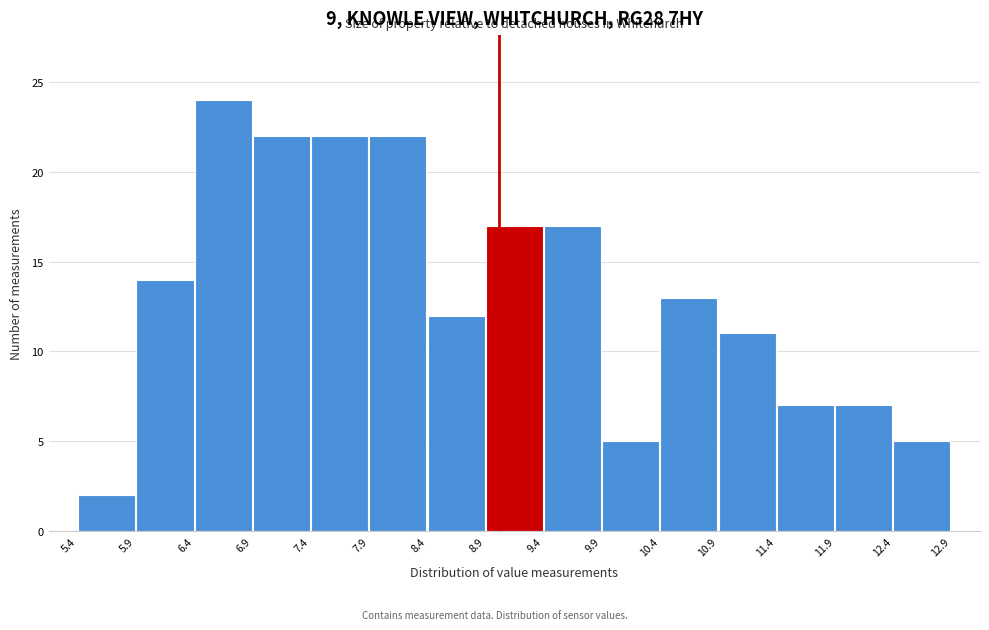

Which range on the x-axis has the tallest bar?

6.4 to 6.9